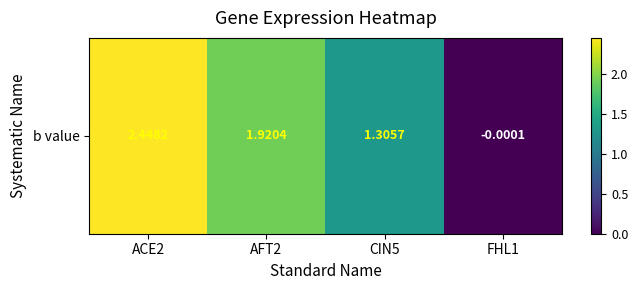

Where is the data nearest to the value 1?

CIN5